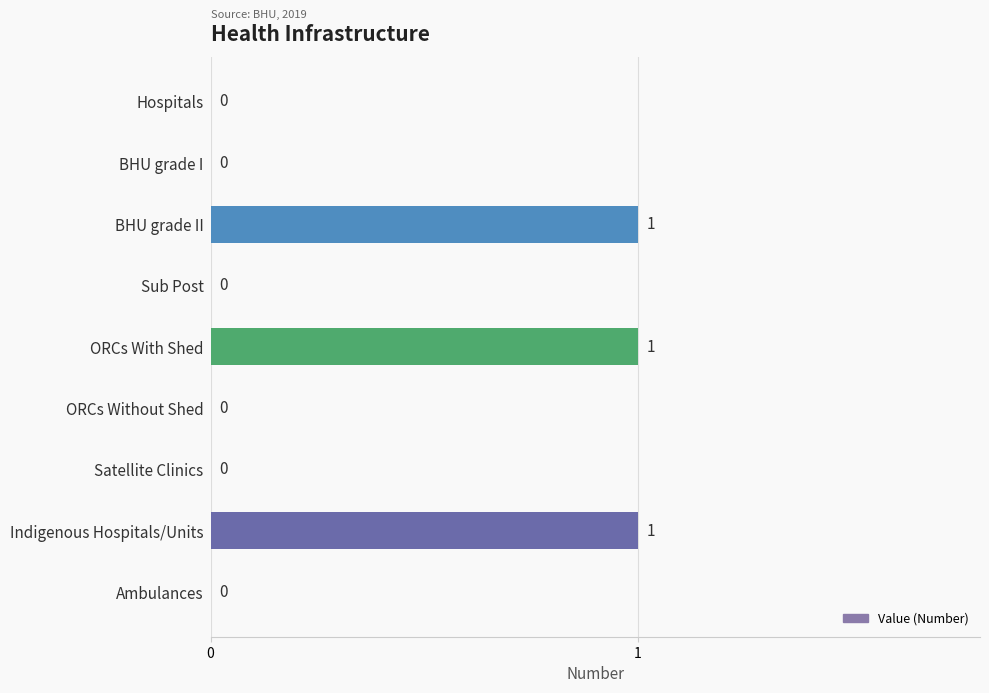

The value at Ambulances is 1. True or false?

False